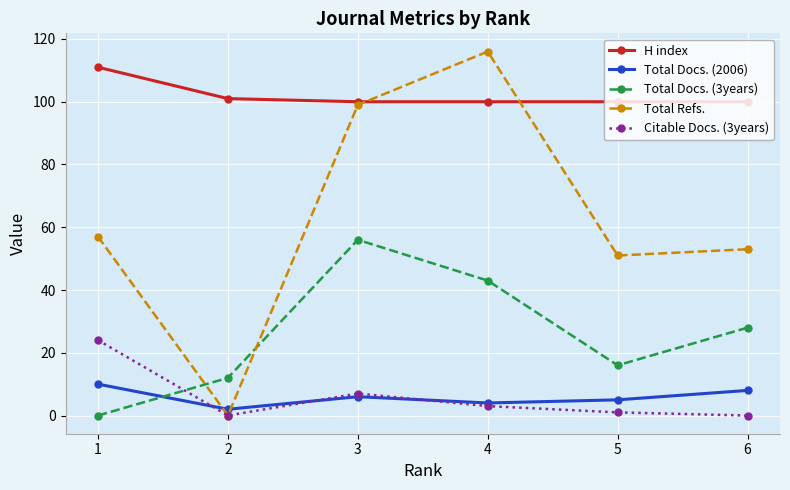

True or false: Total Docs. (2006) has more than 2 points higher than both neighbors.

False